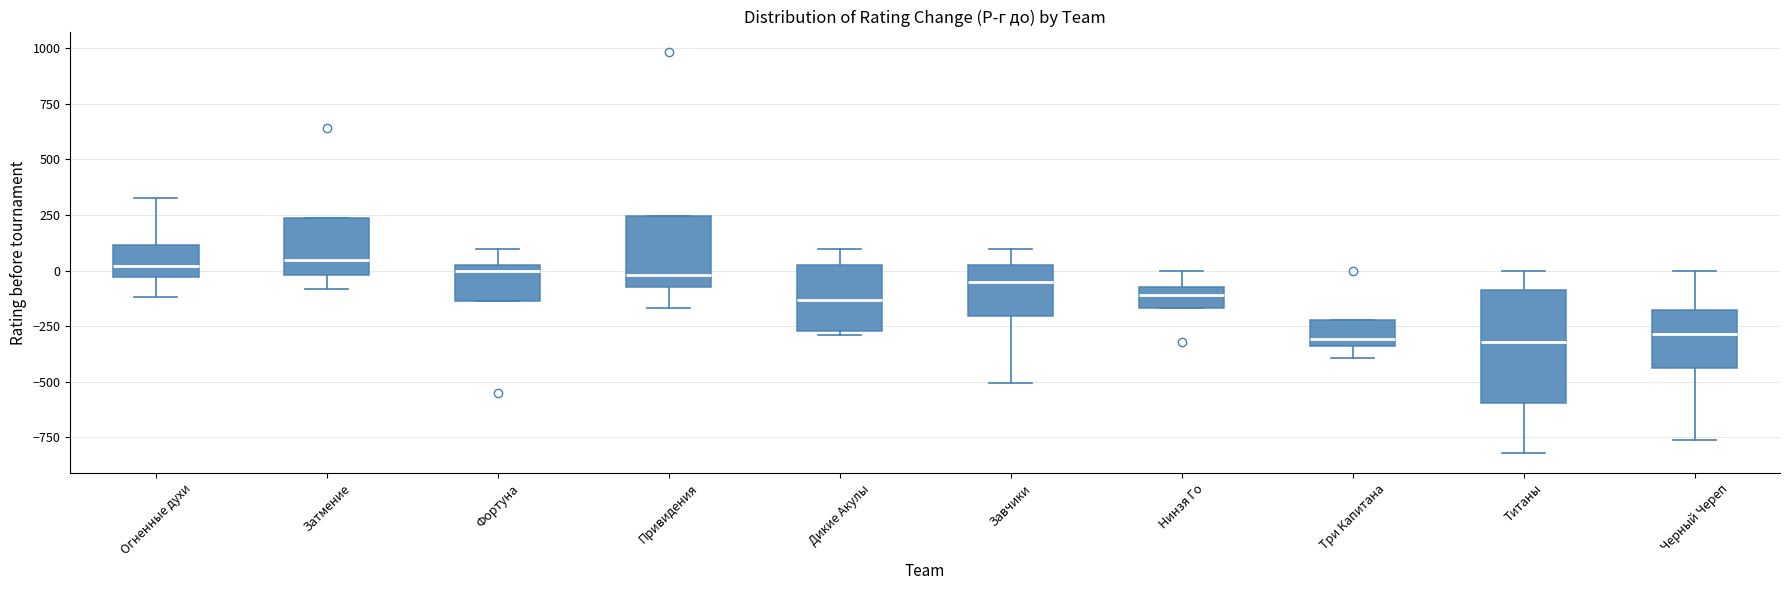

Comparing the boxes themselves (not the whiskers), which one is the tallest?

Титаны